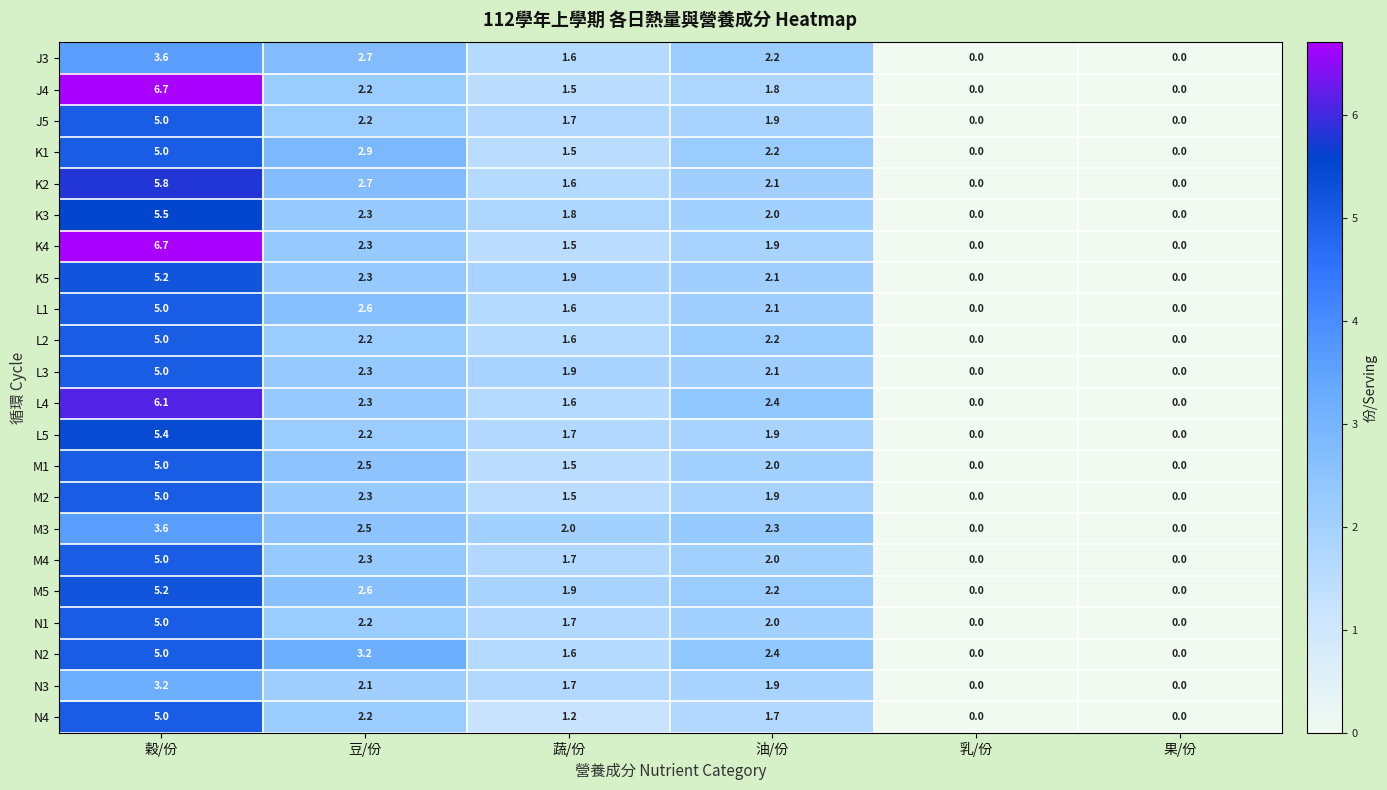

At which category is the sum across all series the highest?

穀/份